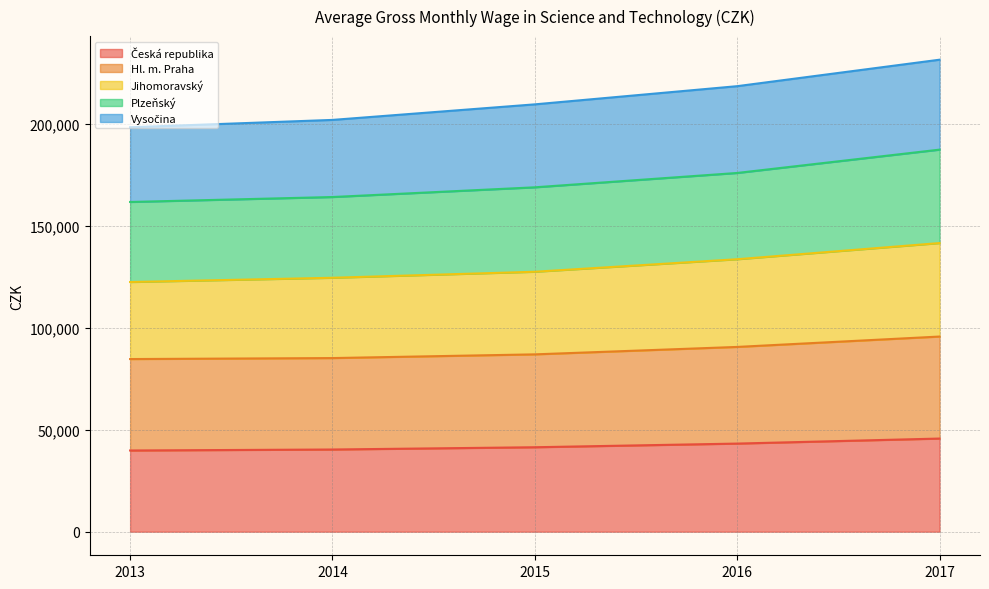

What is the value of the Hl. m. Praha point at the 4th from the left?

90608.0